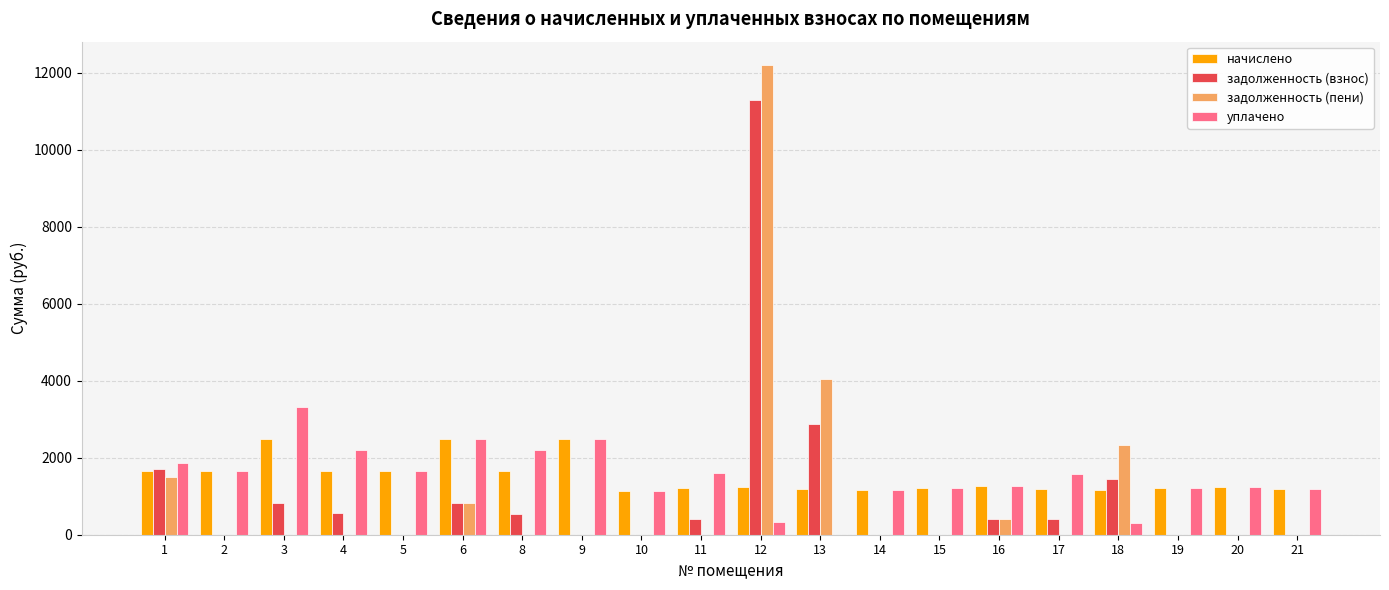

Is the value of задолженность (взнос) at 8 greater than the value of уплачено at 11?

No